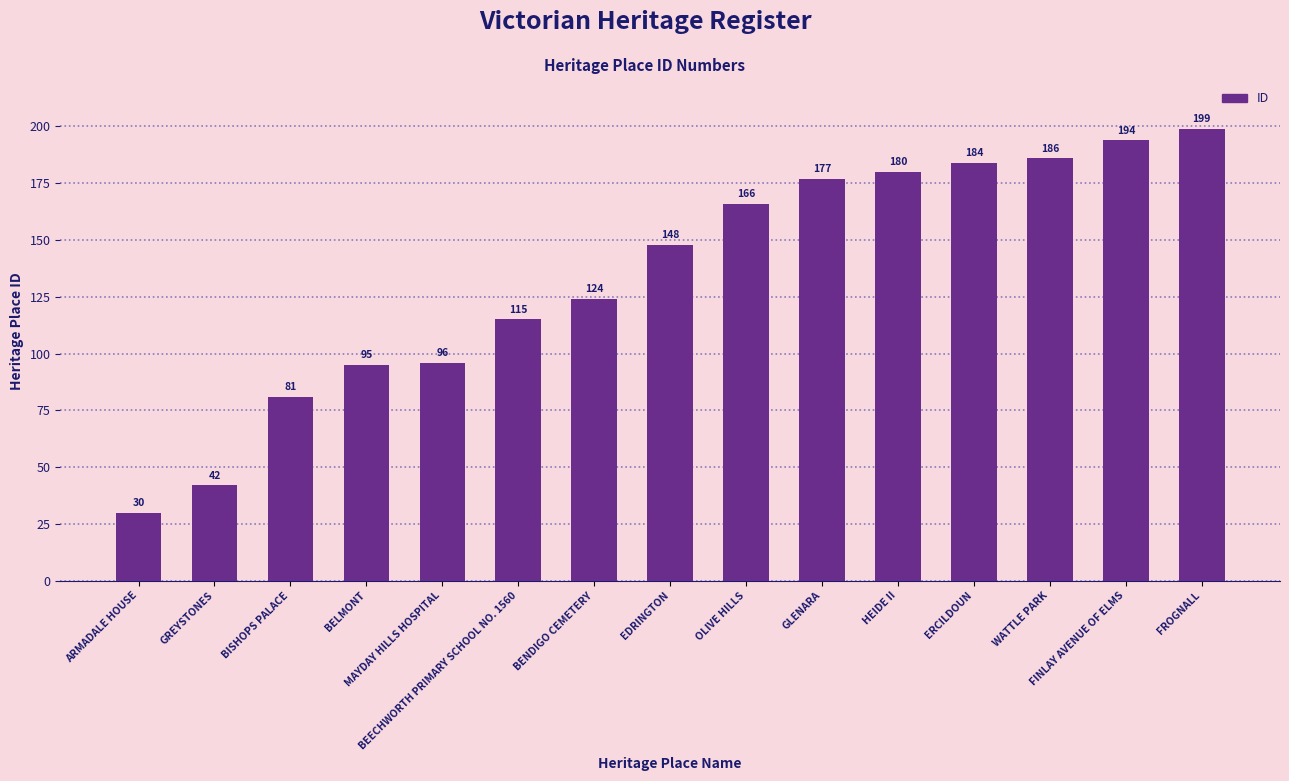

Which label corresponds to the smallest value in the chart?

ARMADALE HOUSE